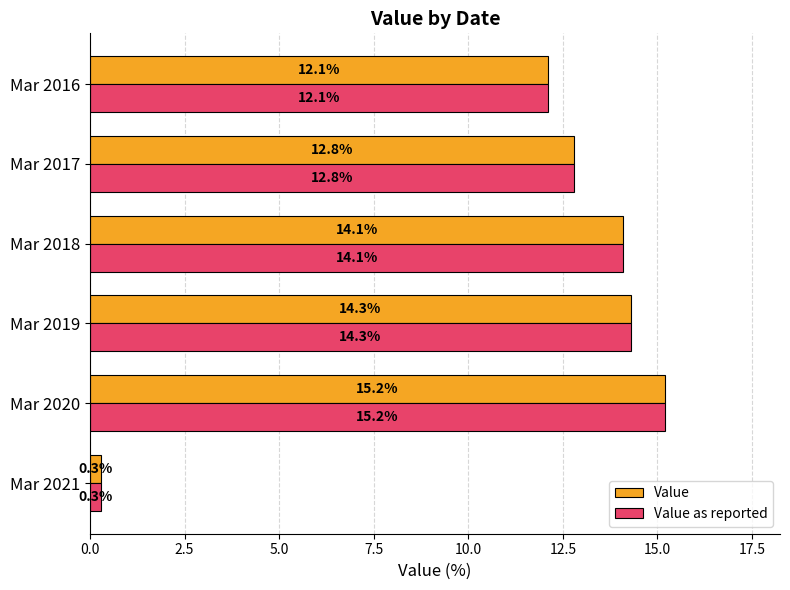

What is the maximum value for Value as reported?

15.2